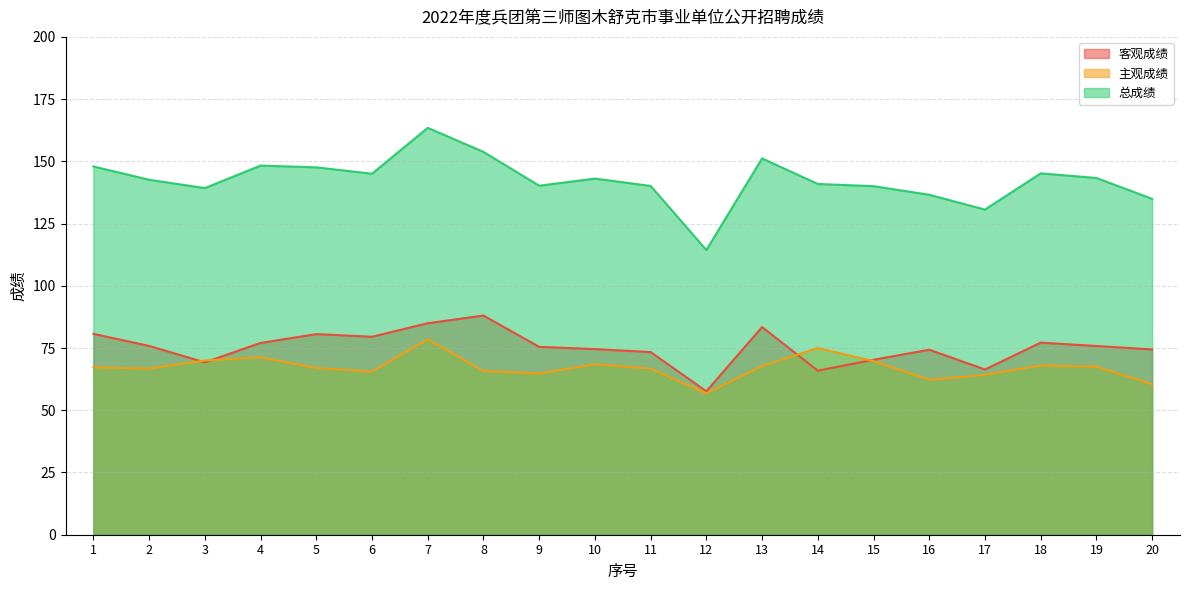

What is the spread (max minus min) of values at 12?

57.6